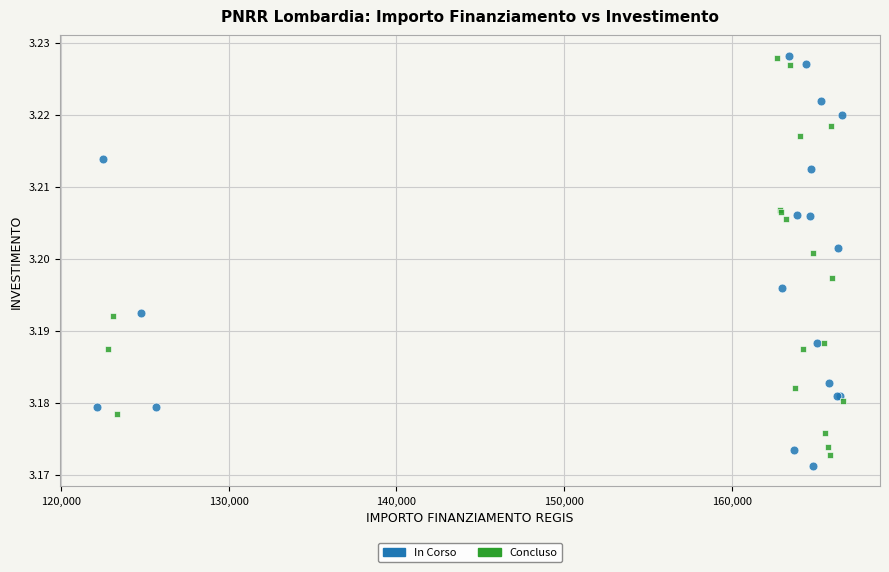

What are all the series names shown in the legend?

In Corso, Concluso